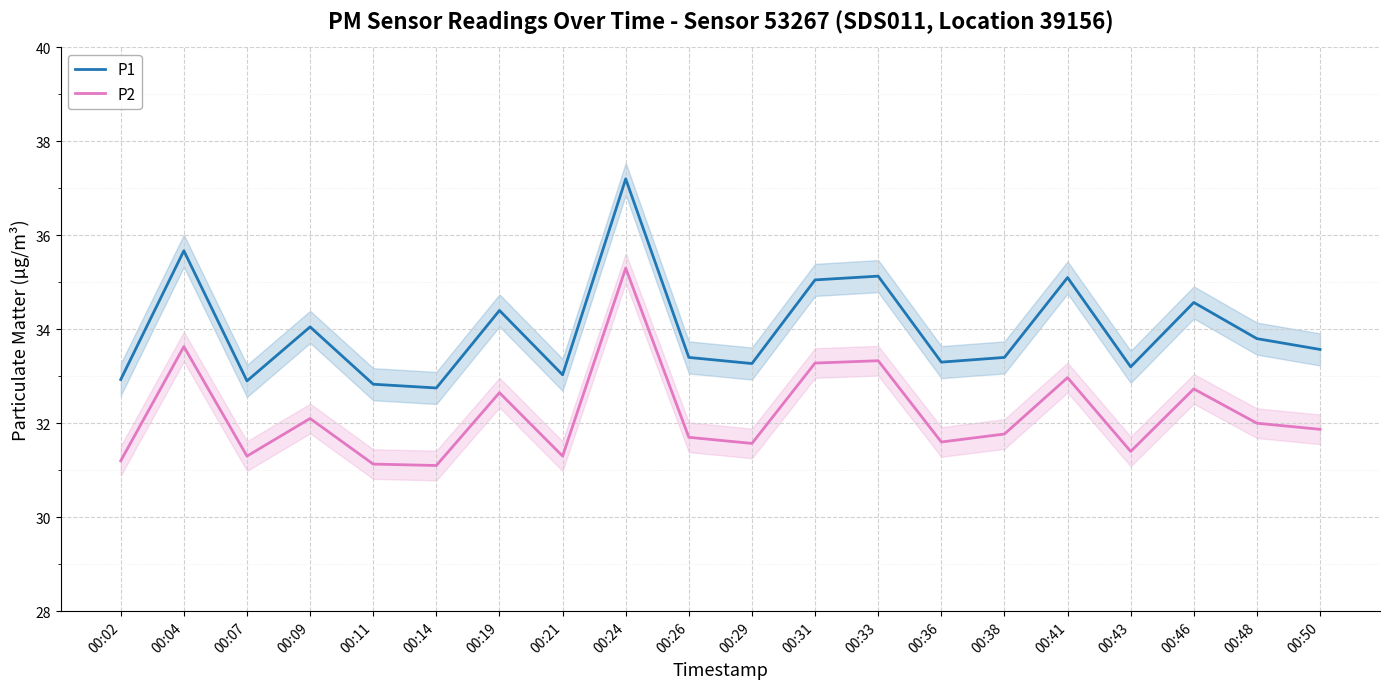

What is the sum of the P1 values at 00:07 and 00:02?

65.8